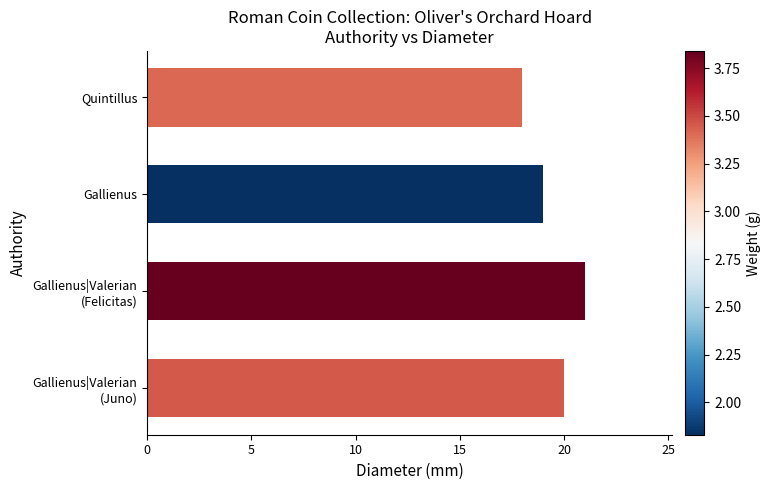

Rank the categories by value from lowest to highest.

Quintillus, Gallienus, Gallienus|Valerian
(Juno), Gallienus|Valerian
(Felicitas)